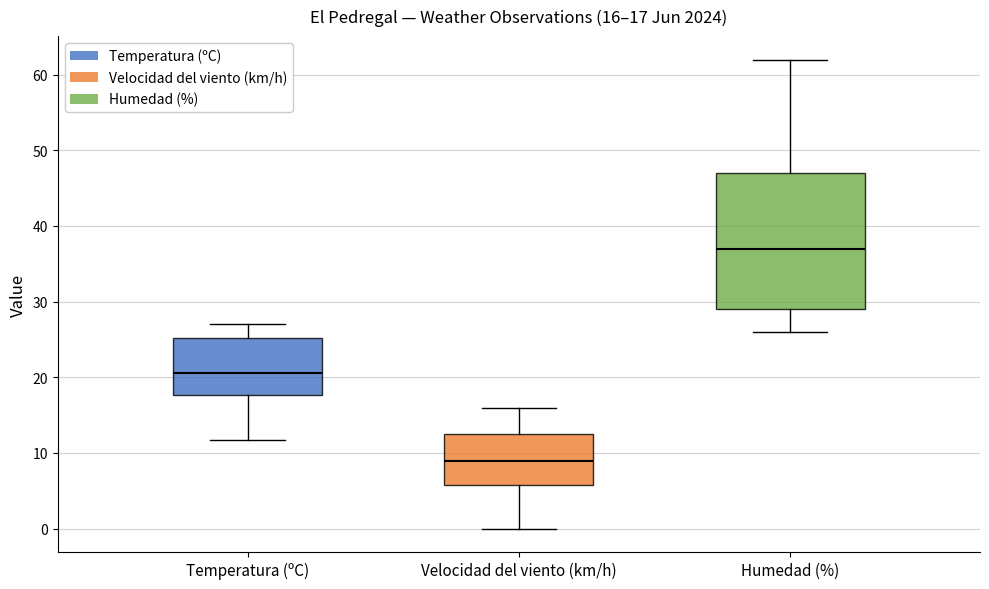

Comparing the boxes themselves (not the whiskers), which one is the tallest?

Humedad (%)